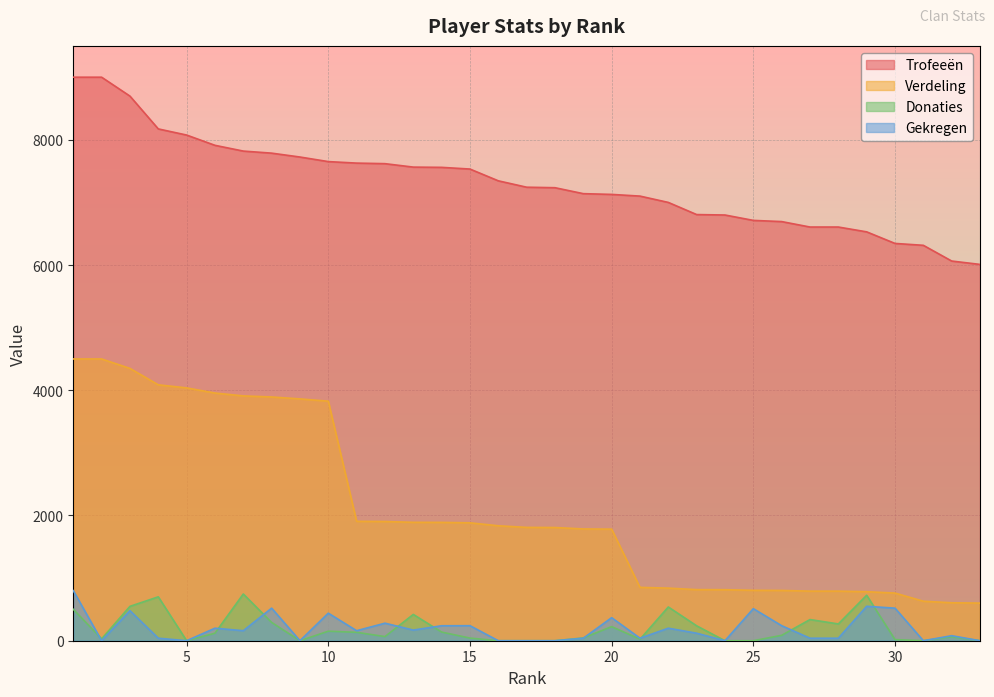

The value of Gekregen at 3 is 480. True or false?

True